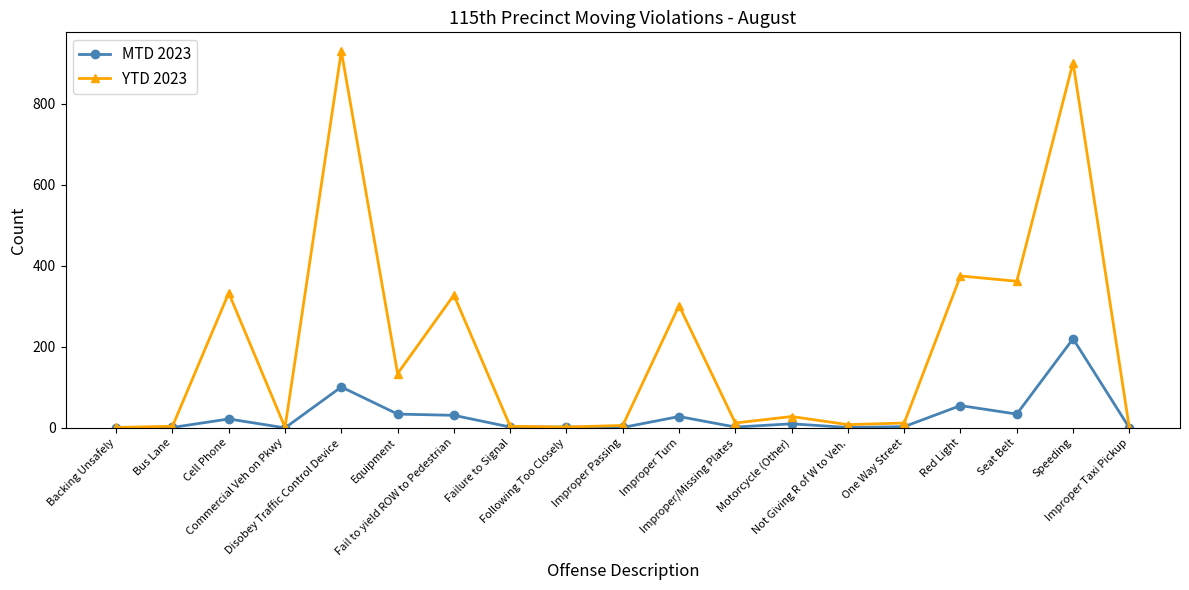

True or false: YTD 2023 has more than 2 points higher than both neighbors.

True